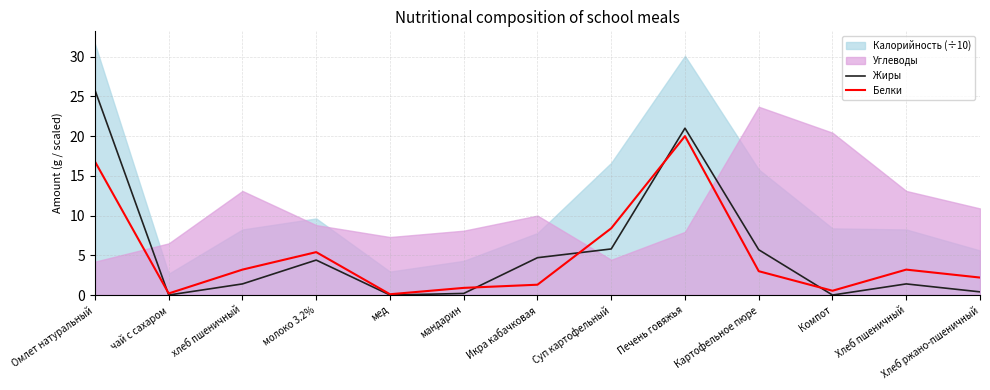

The value of Белки at Хлеб ржано-пшеничный is 1.0. True or false?

False